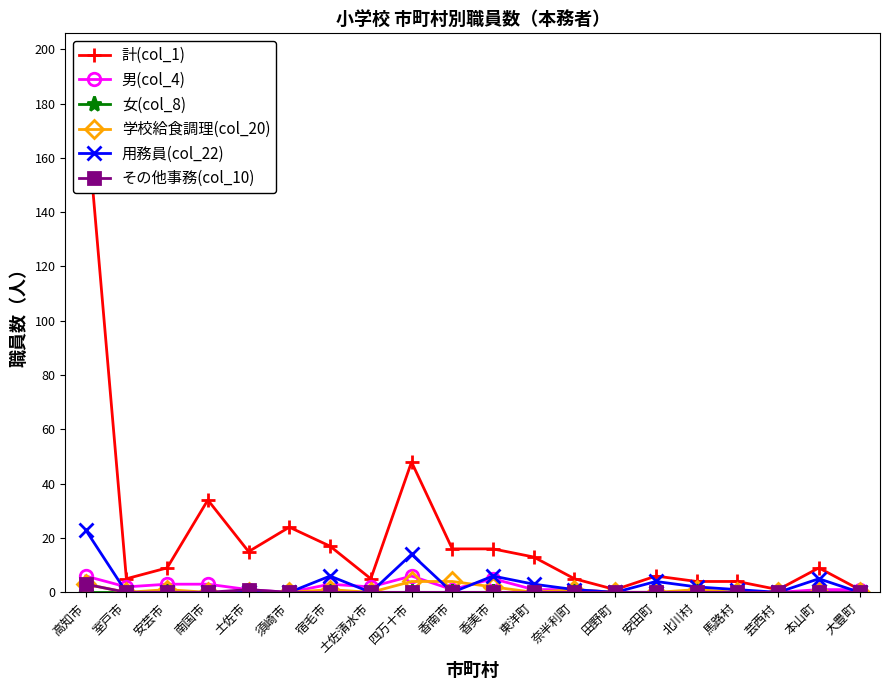

Reading left to right, what are all the values shown in this chart?

計(col_1): 高知市=179	室戸市=5	安芸市=9	南国市=34	土佐市=15	須崎市=24	宿毛市=17	土佐清水市=5	四万十市=48	香南市=16	香美市=16	東洋町=13	奈半利町=5	田野町=1	安田町=6	北川村=4	馬路村=4	芸西村=1	本山町=9	大豊町=1
男(col_4): 高知市=6	室戸市=2	安芸市=3	南国市=3	土佐市=1	須崎市=0	宿毛市=3	土佐清水市=2	四万十市=6	香南市=1	香美市=5	東洋町=1	奈半利町=1	田野町=0	安田町=0	北川村=0	馬路村=0	芸西村=0	本山町=1	大豊町=1
女(col_8): 高知市=0	室戸市=0	安芸市=0	南国市=0	土佐市=0	須崎市=0	宿毛市=0	土佐清水市=0	四万十市=0	香南市=0	香美市=0	東洋町=0	奈半利町=0	田野町=0	安田町=0	北川村=0	馬路村=0	芸西村=0	本山町=0	大豊町=0
学校給食調理(col_20): 高知市=3	室戸市=0	安芸市=1	南国市=0	土佐市=0	須崎市=0	宿毛市=1	土佐清水市=0	四万十市=4	香南市=4	香美市=2	東洋町=0	奈半利町=1	田野町=0	安田町=0	北川村=1	馬路村=0	芸西村=0	本山町=0	大豊町=0
用務員(col_22): 高知市=23	室戸市=0	安芸市=0	南国市=0	土佐市=0	須崎市=0	宿毛市=6	土佐清水市=0	四万十市=14	香南市=0	香美市=6	東洋町=3	奈半利町=1	田野町=0	安田町=4	北川村=2	馬路村=1	芸西村=0	本山町=5	大豊町=0
その他事務(col_10): 高知市=3	室戸市=0	安芸市=0	南国市=0	土佐市=1	須崎市=0	宿毛市=0	土佐清水市=0	四万十市=0	香南市=0	香美市=0	東洋町=0	奈半利町=0	田野町=0	安田町=0	北川村=0	馬路村=0	芸西村=0	本山町=0	大豊町=0